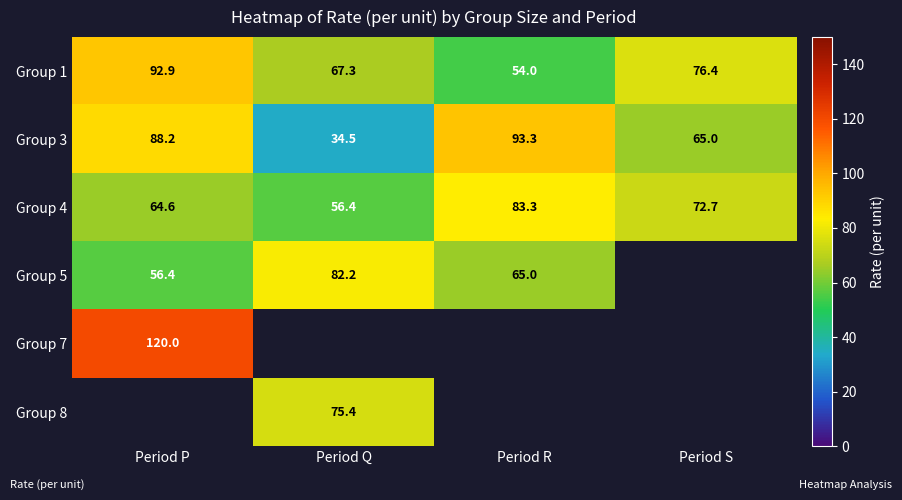

The value of Group 1 at Period Q is 112.3. True or false?

False